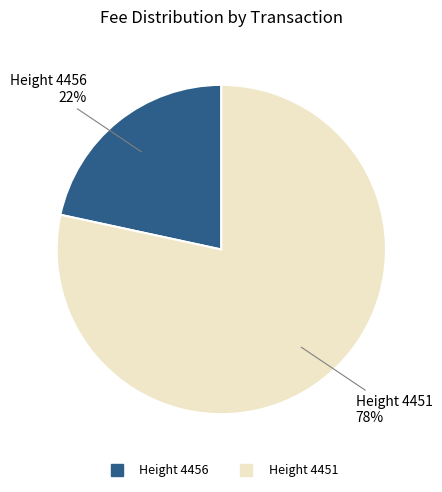

The Height 4456 slice represents 27% of the pie. True or false?

False